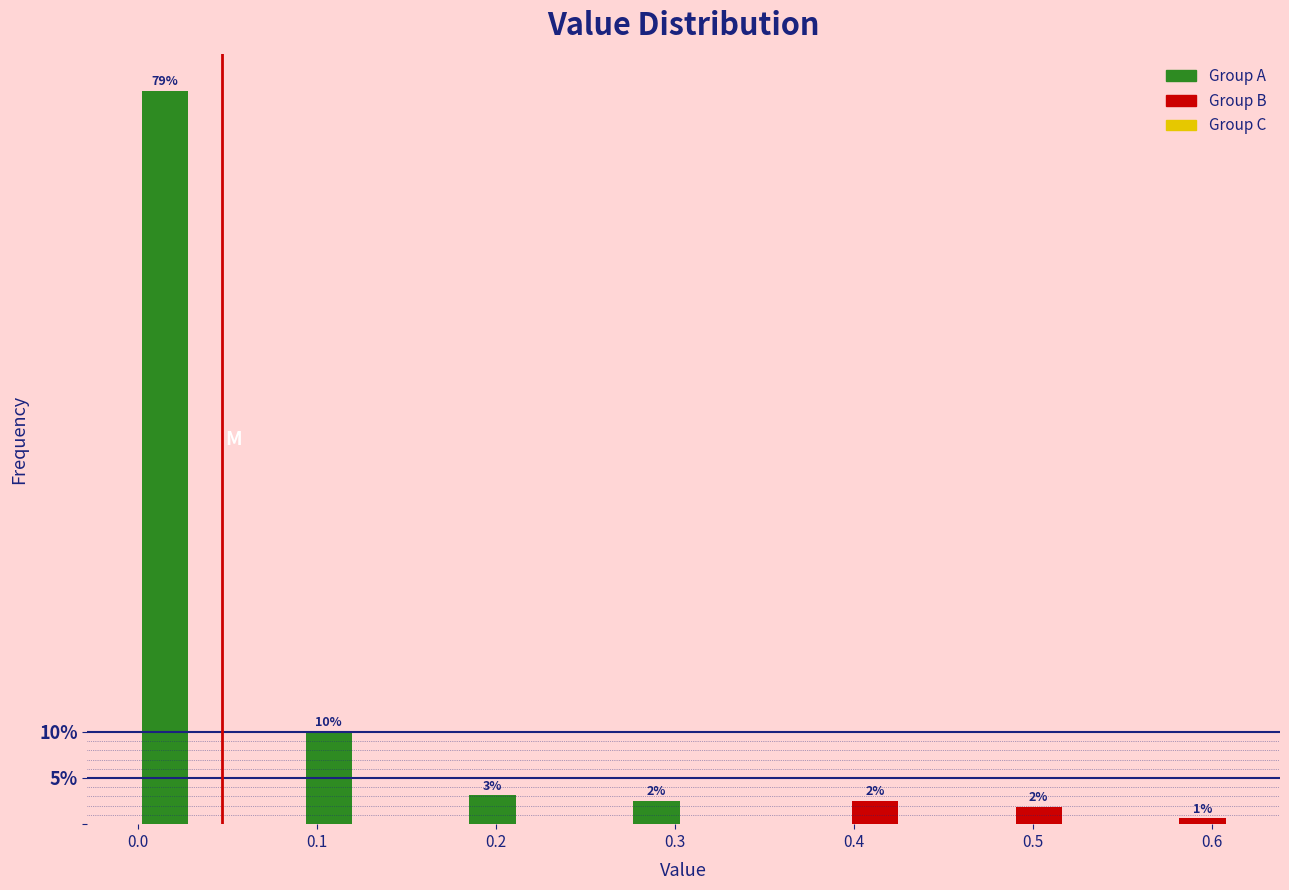

Read against the x-axis, roughly where is the centre of the tallest bar?

0.02